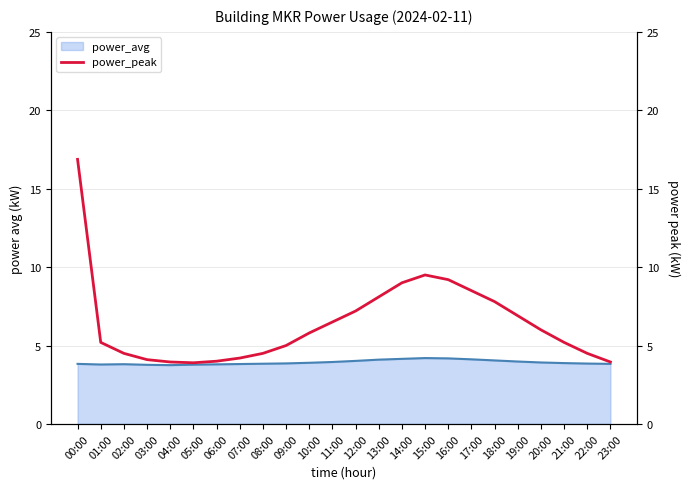

How many interior local valleys (lower than both neighbors) does the data have?

1